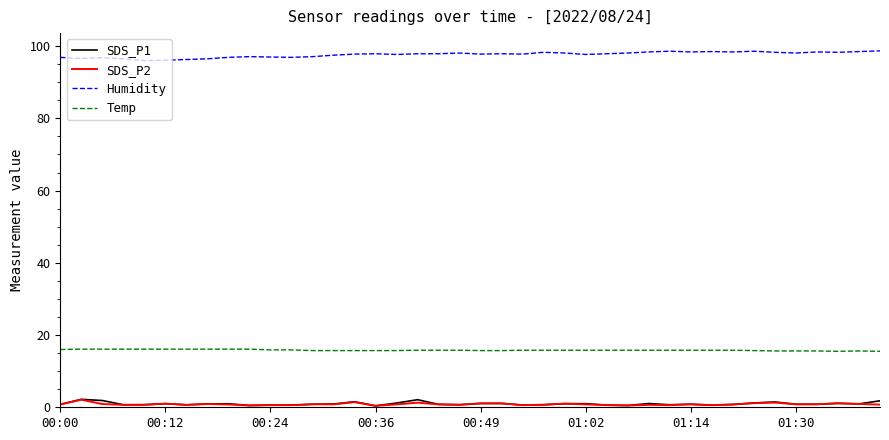

Which series has the largest total across all categories?

Humidity